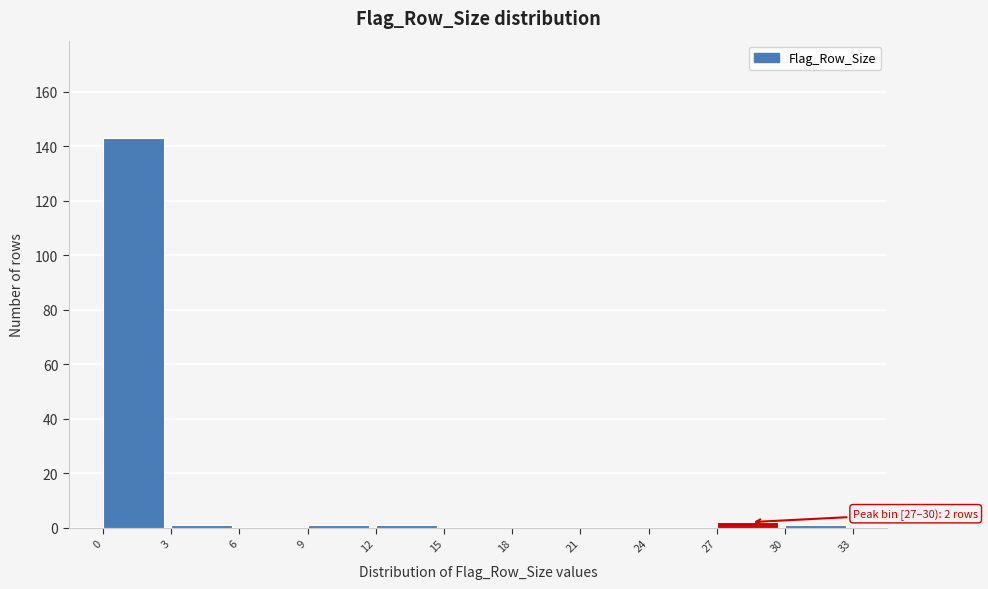

Over which range of the x-axis is the bar tallest?

0 to 3